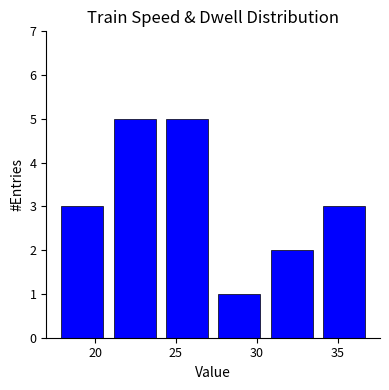

What is the height of the bar covering 34.0 to 37.0 on the x-axis? Neither the bar edges nor the heights are printed on the chart, so give them approximately, as read against the axes.

3